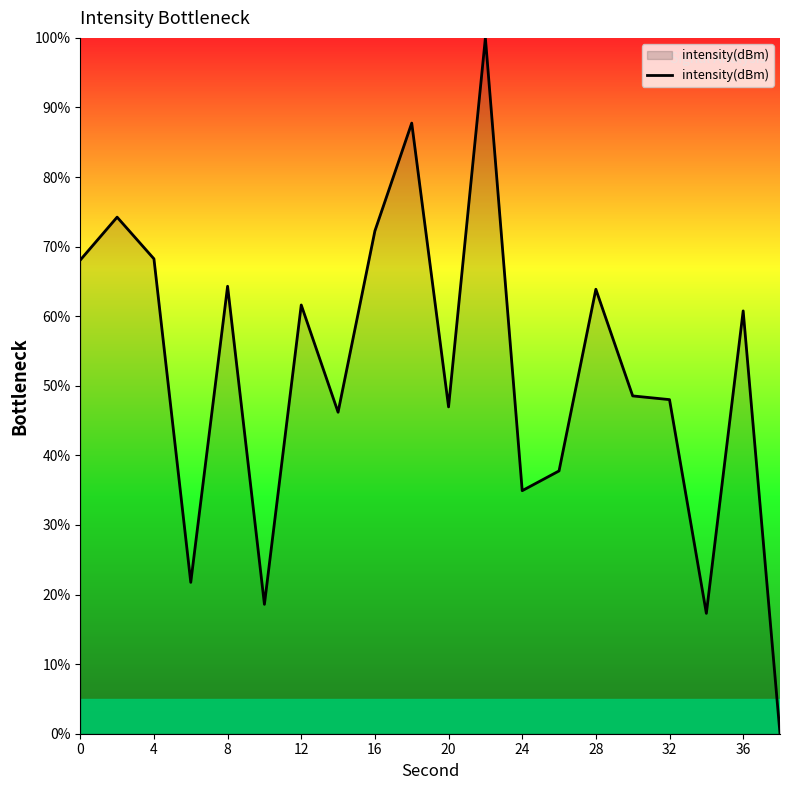

What is the difference between the maximum and minimum values?

100.0